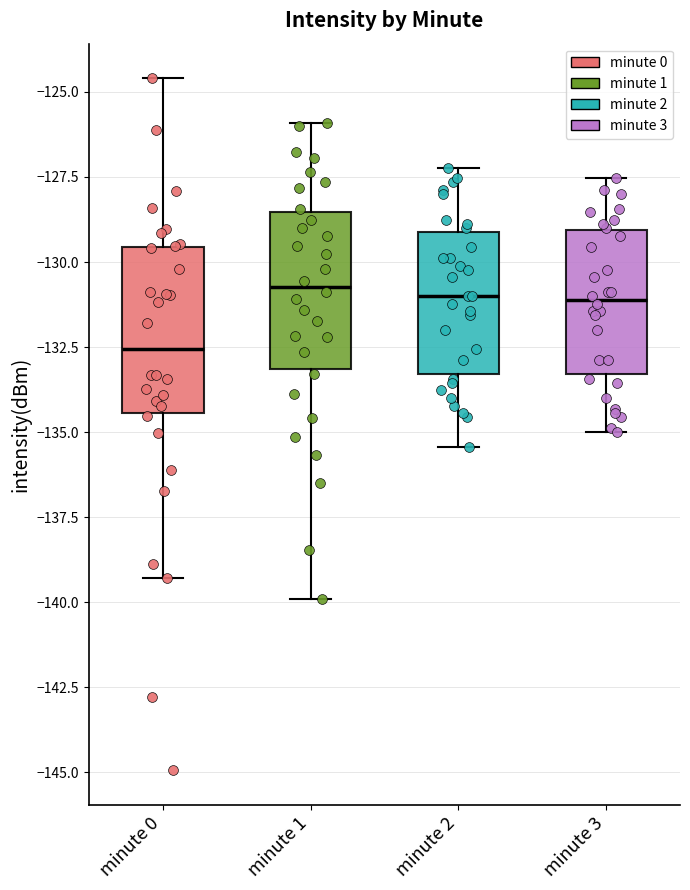

Reading left to right, read every box against the y-axis: the position of its median line, the range the box covers, and the ends of its whiskers. The values are not printed on the chart, so give them approximately, as read against the axis.

minute 0: median -132.5, box -134.5 to -129.5, whiskers -139.5 to -124.5
minute 1: median -130.5, box -133.0 to -128.5, whiskers -140.0 to -126.0
minute 2: median -131.0, box -133.5 to -129.0, whiskers -135.5 to -127.0
minute 3: median -131.0, box -133.5 to -129.0, whiskers -135.0 to -127.5